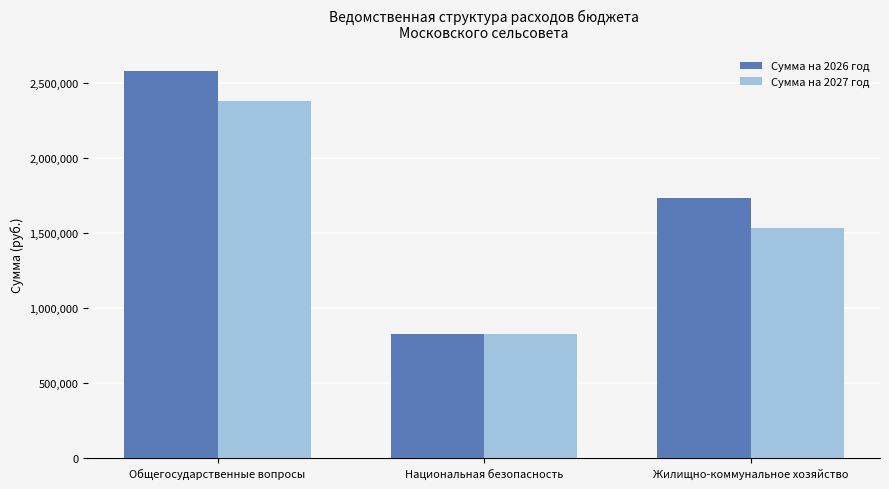

List the labels in order of Сумма на 2026 год value, smallest first.

Национальная безопасность, Жилищно-коммунальное хозяйство, Общегосударственные вопросы